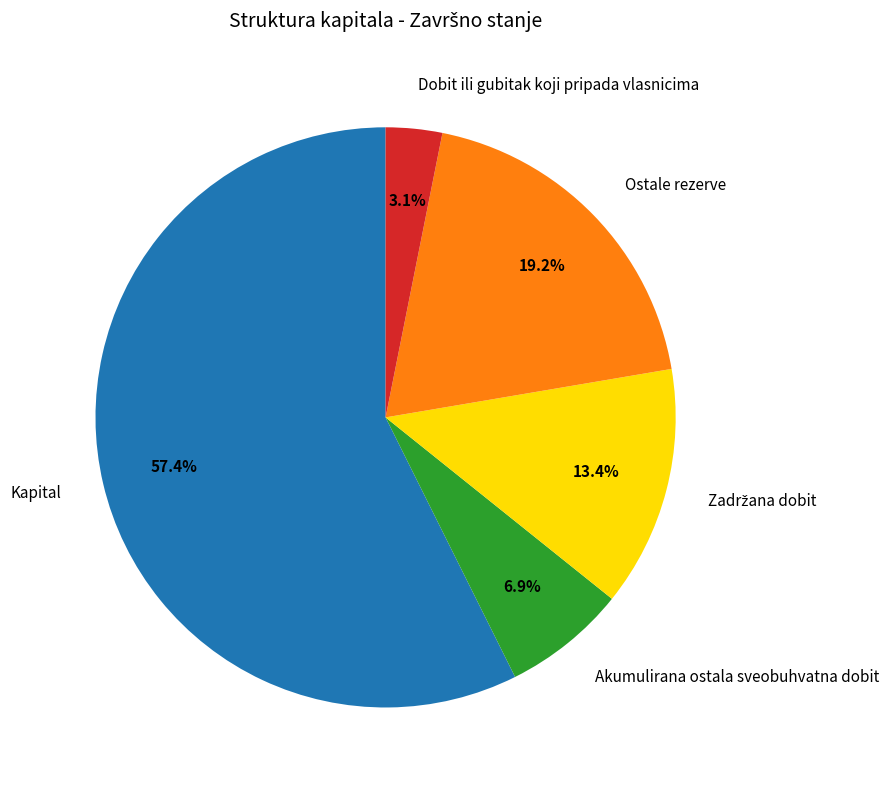

What percentage do Kapital and Dobit ili gubitak koji pripada vlasnicima together represent?

60.5%